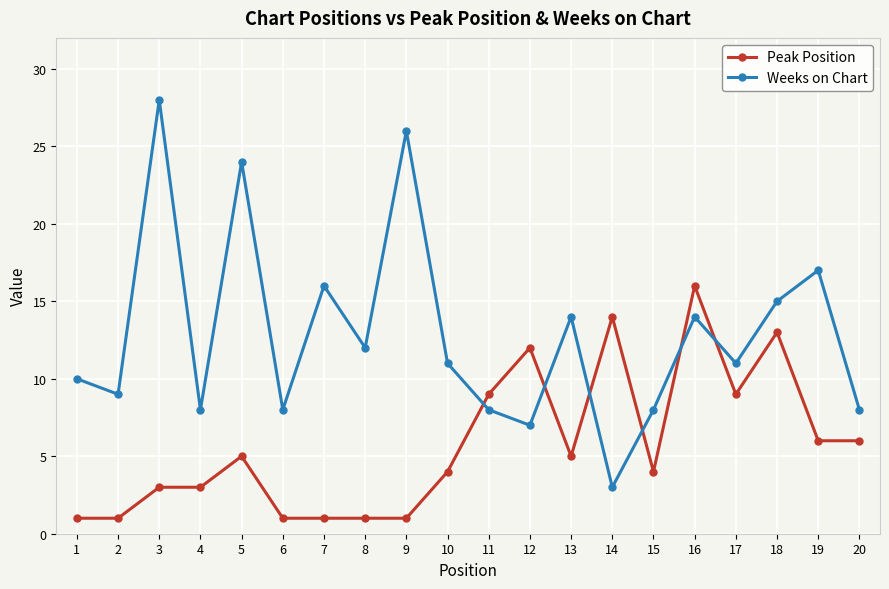

True or false: Peak Position and Weeks on Chart cross at least once.

True